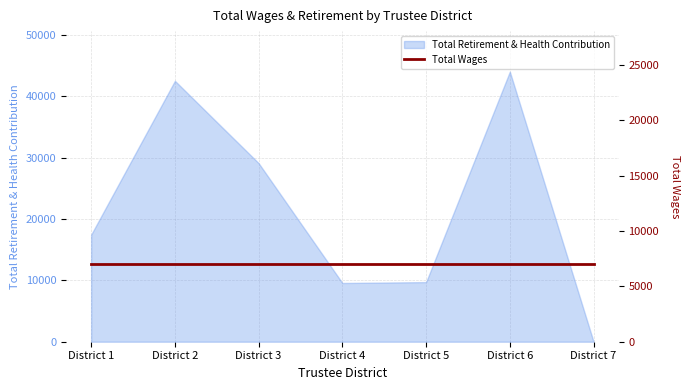

What is the maximum value shown in the chart?

43999